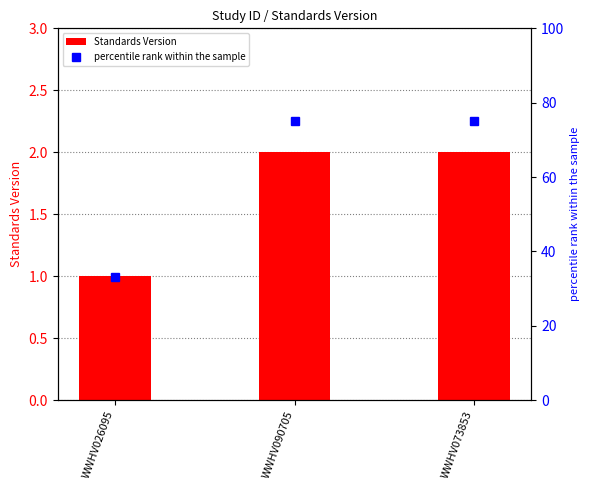

List the series in order of their peak value, highest first.

percentile rank within the sample, Standards Version